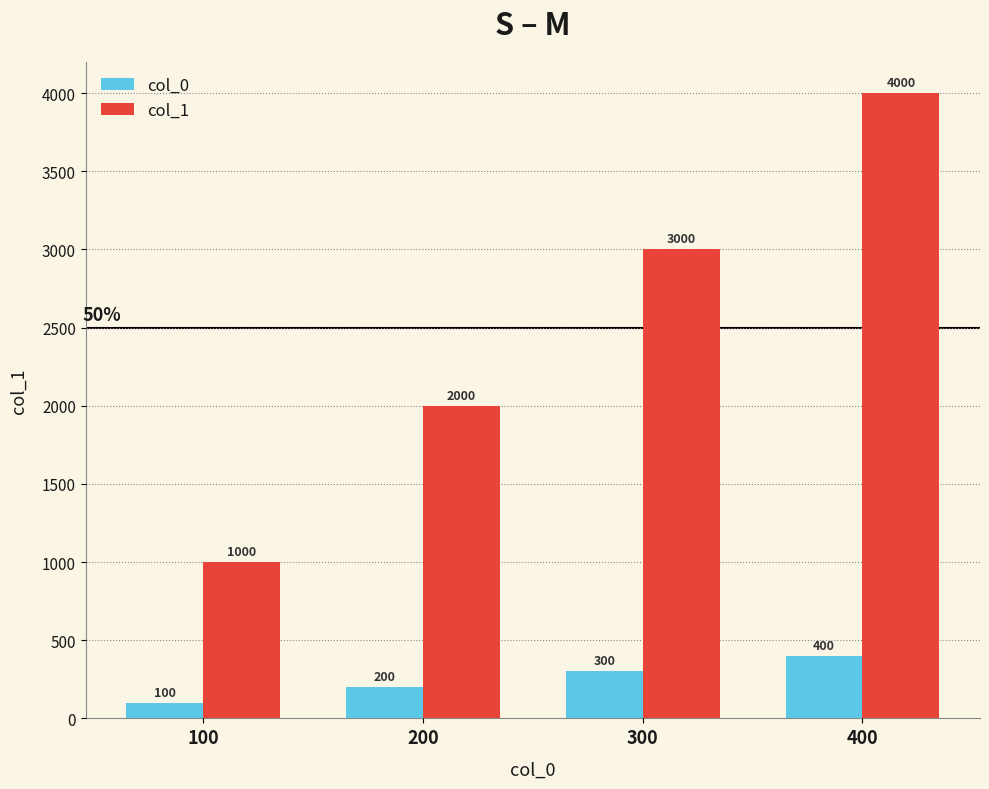

At how many categories does at least one series exceed 901?

4